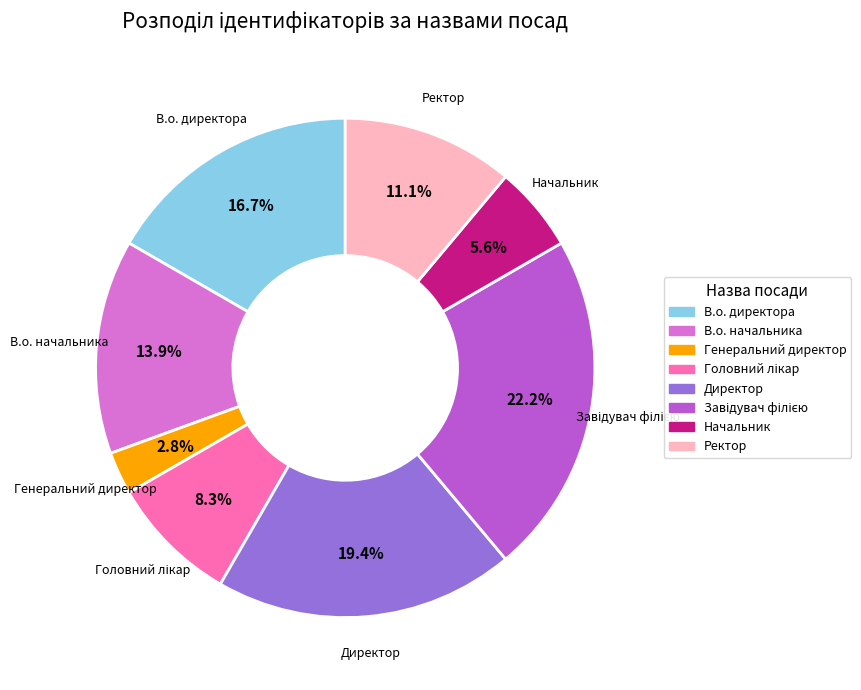

Count the number of slices in the pie.

8